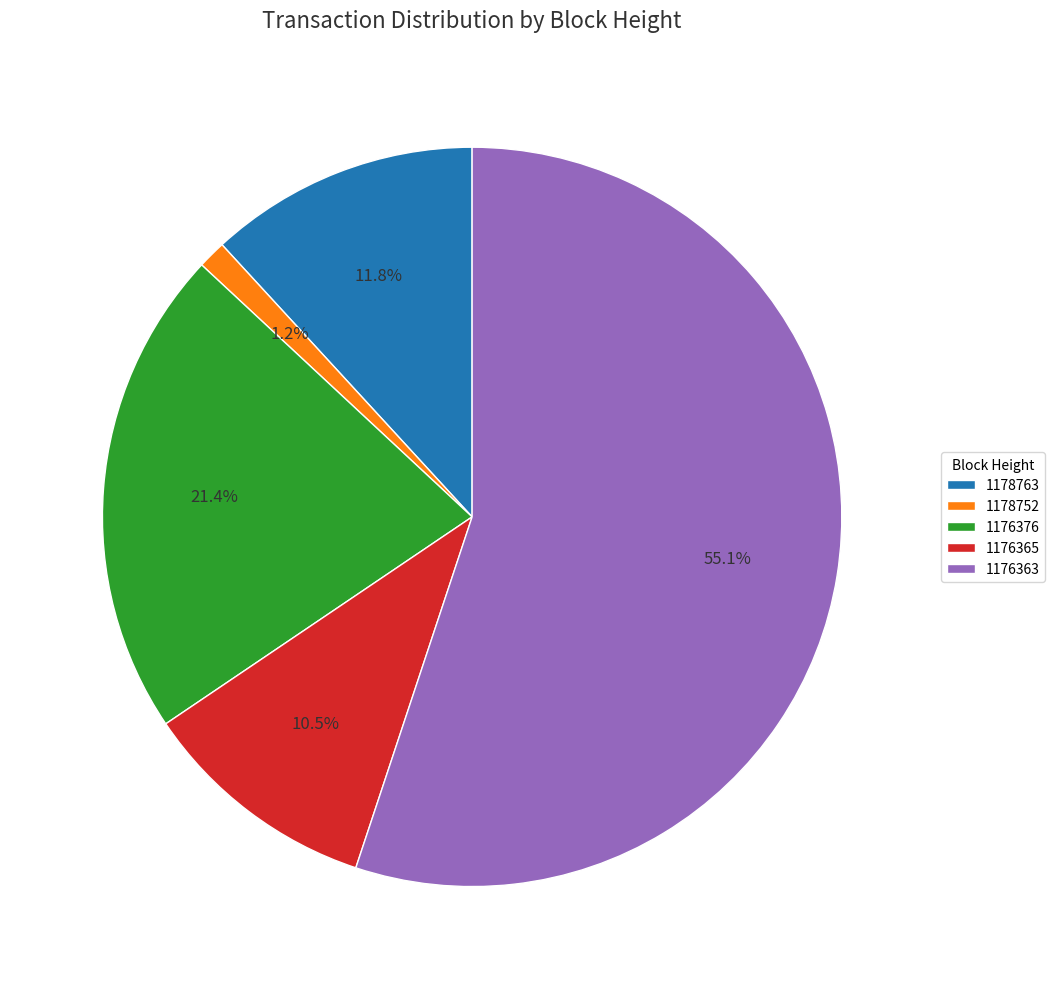

What percentage is NOT represented by 1176363?

44.9%